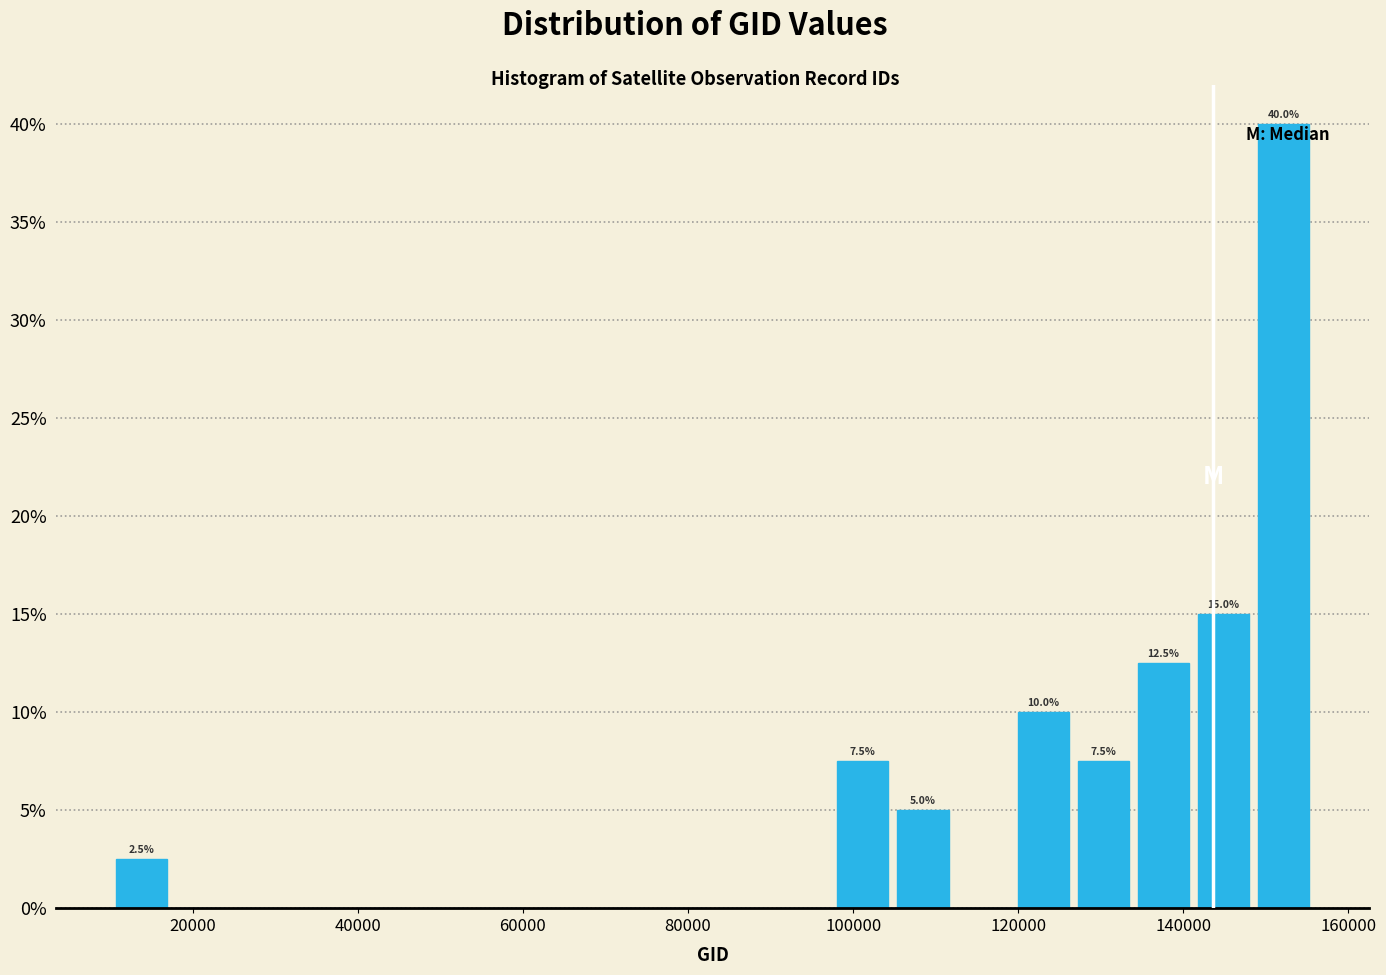

Around what value on the x-axis is the tallest bar? Give the approximate position of its centre, as read against the axis.

152000